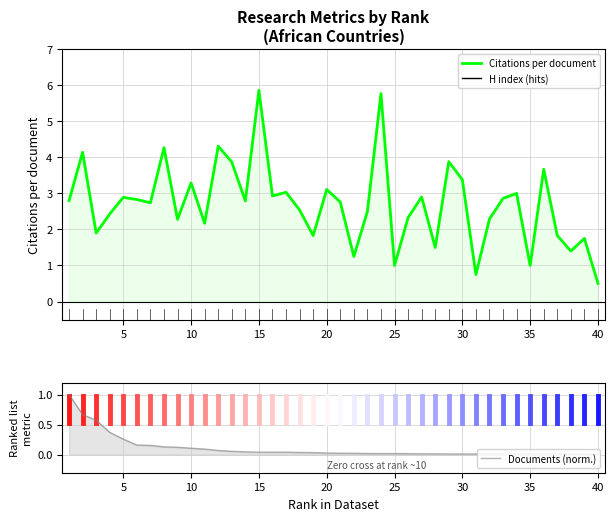

Which series has the widest spread of values?

Citations per document